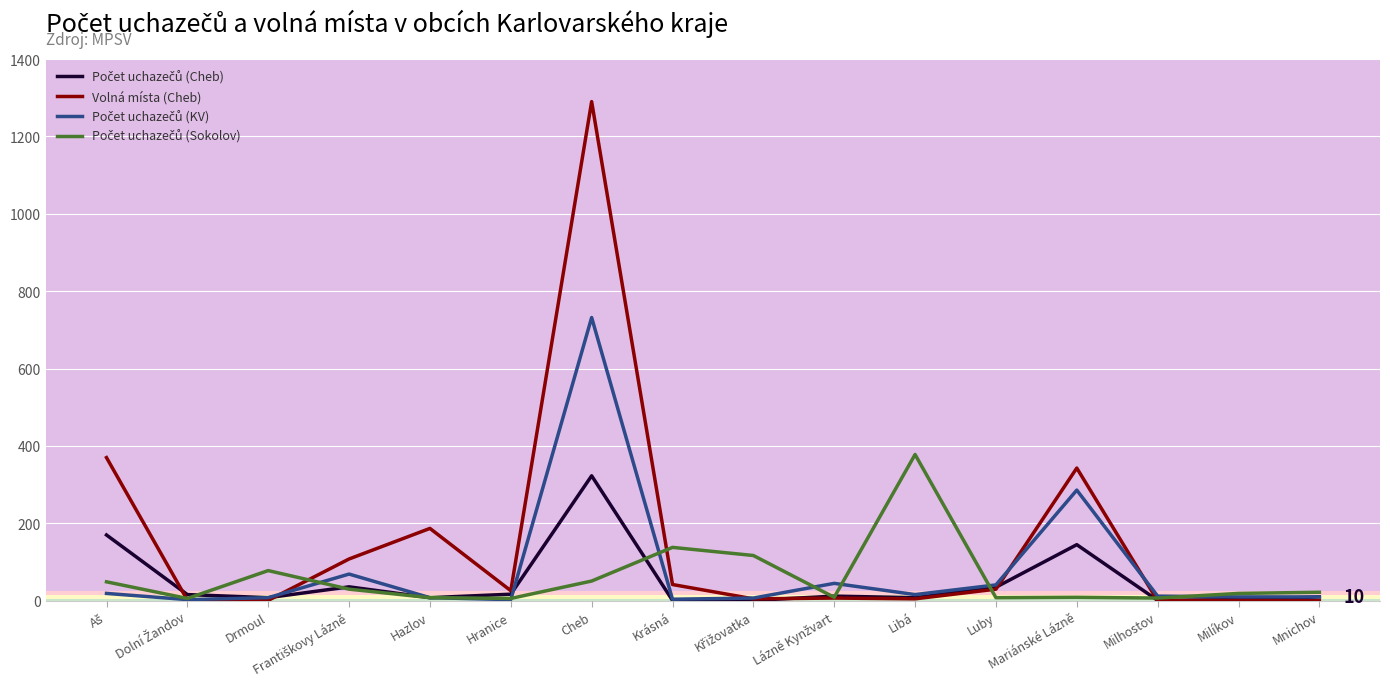

What is the greatest value displayed?

1290